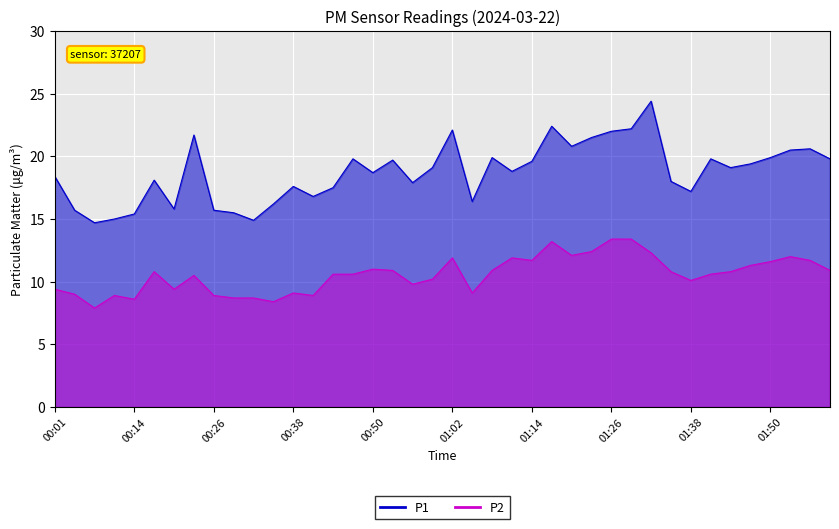

At which label is P2 closest to 10?

01:38